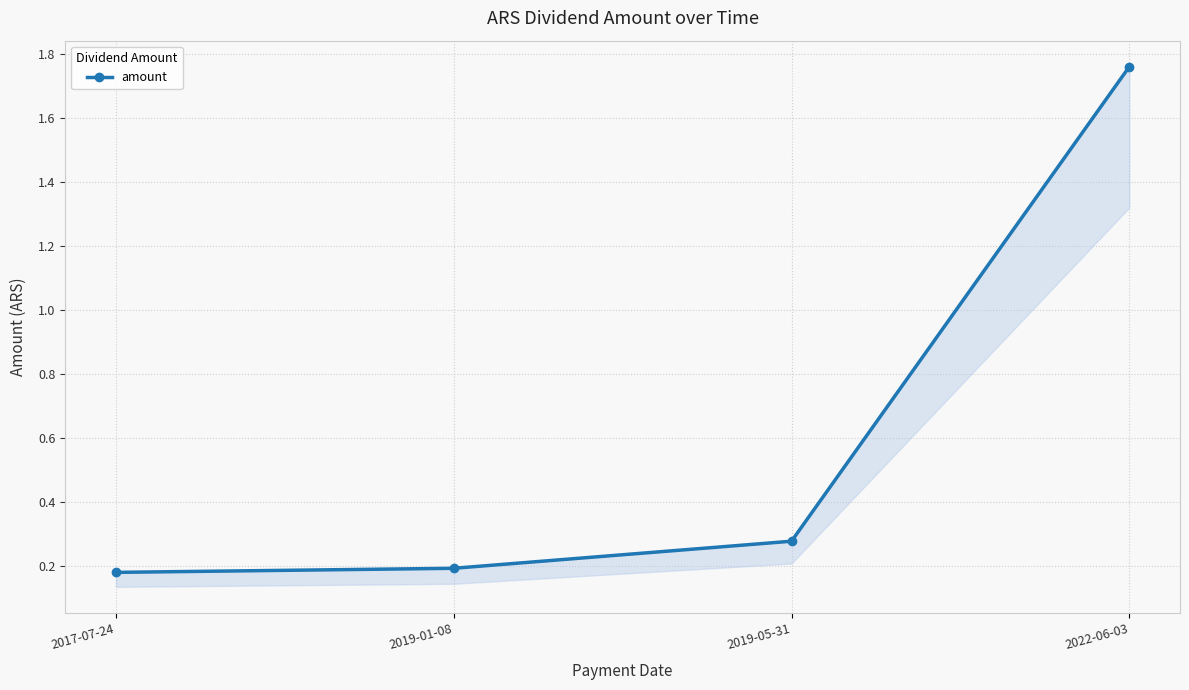

How many lines are shown in the chart?

1